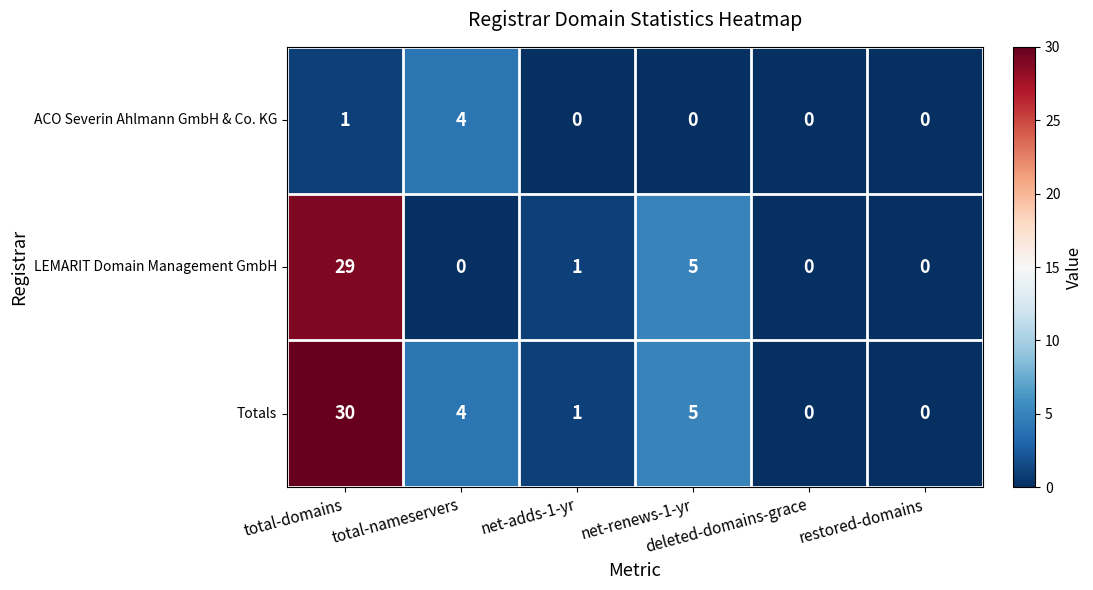

What is the maximum value shown in the chart?

30